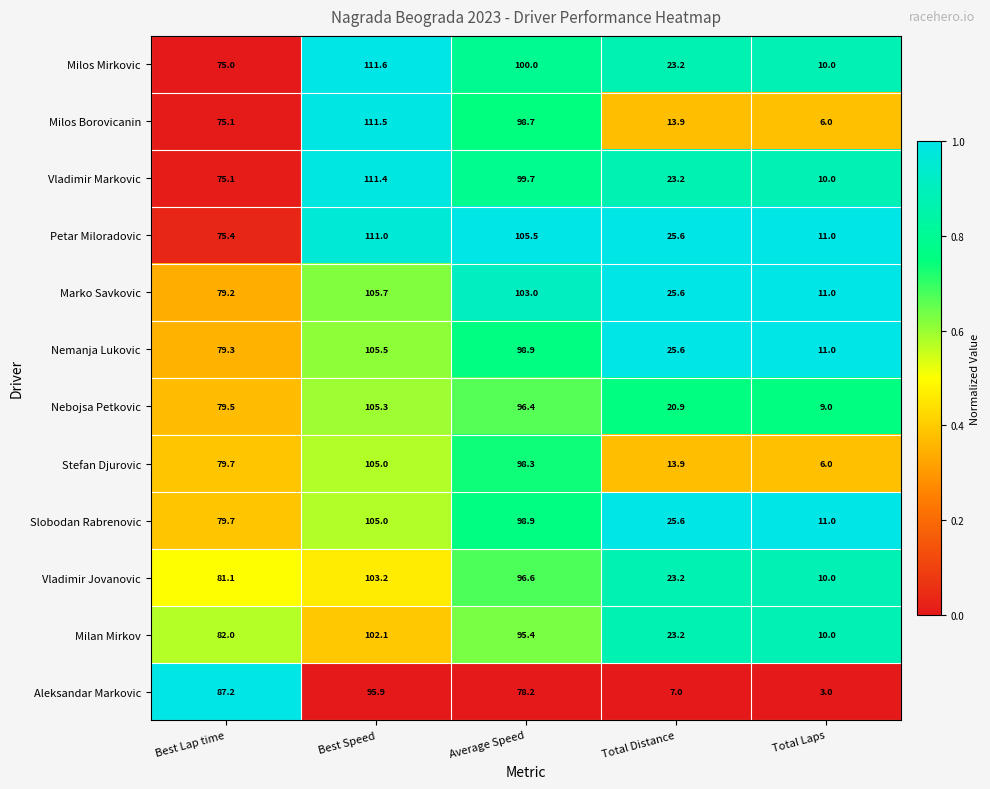

Rank the categories by Vladimir Markovic value from lowest to highest.

Total Laps, Total Distance, Best Lap time, Average Speed, Best Speed